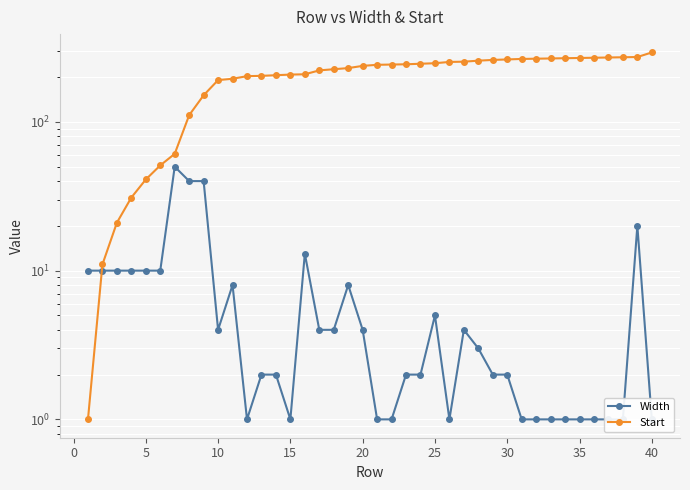

How many intersections are there between Start and Width?

1